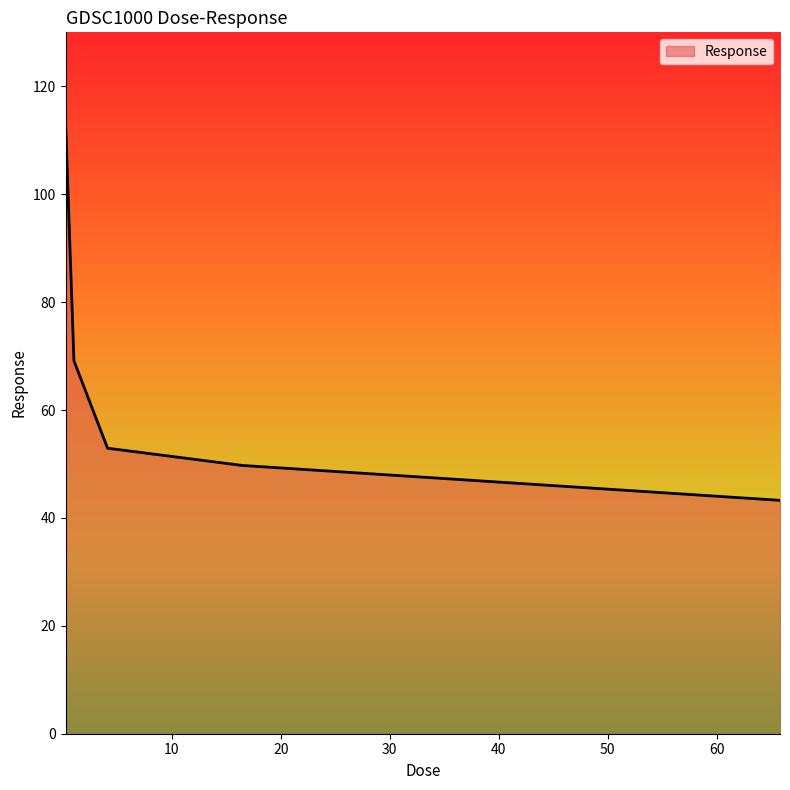

How many lines are shown in the chart?

1